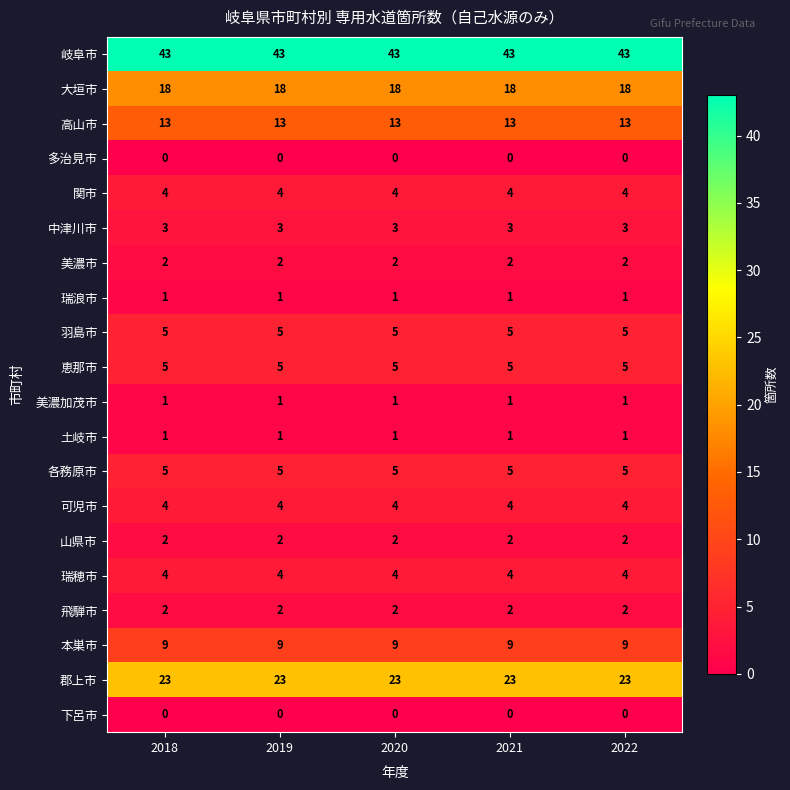

What is the maximum value shown in the chart?

43